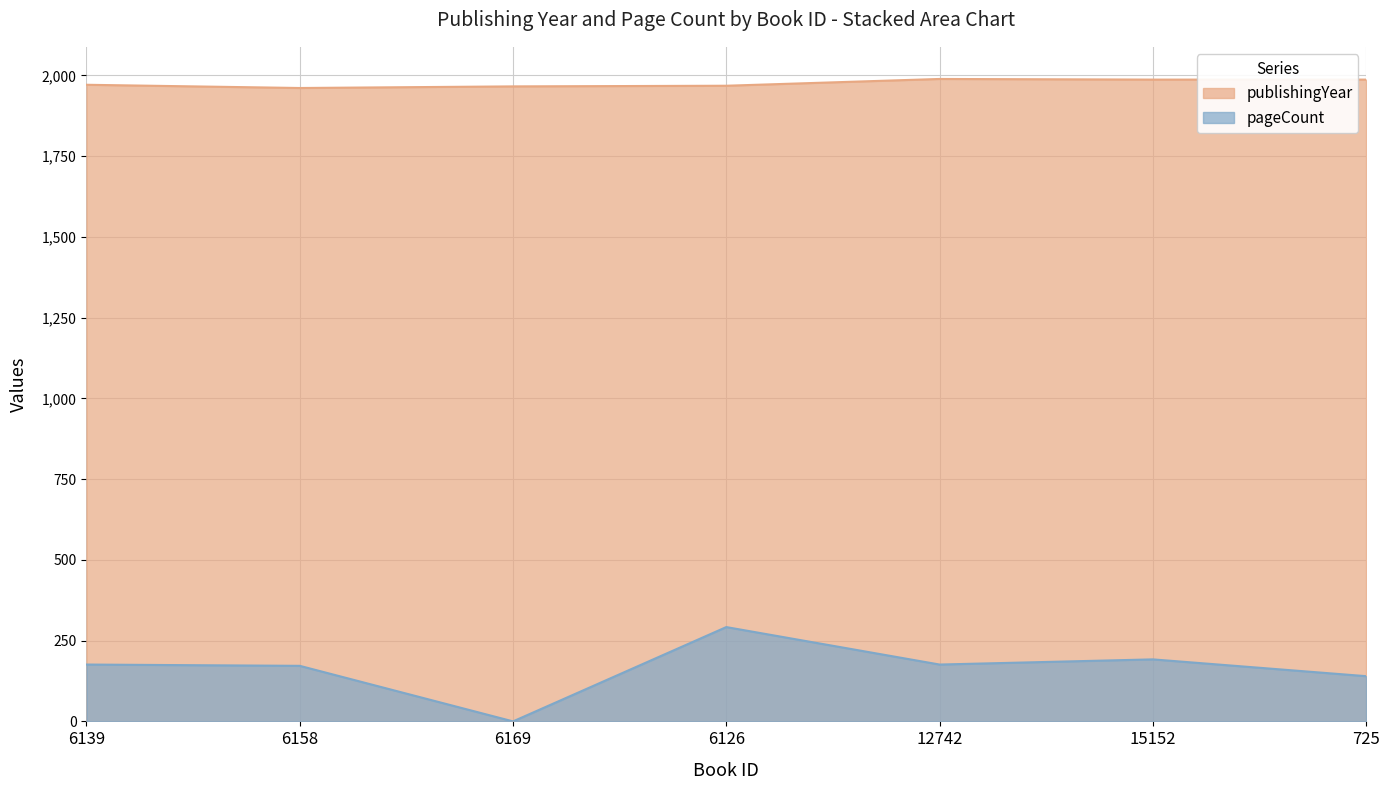

How many interior local valleys does the pageCount series have?

2